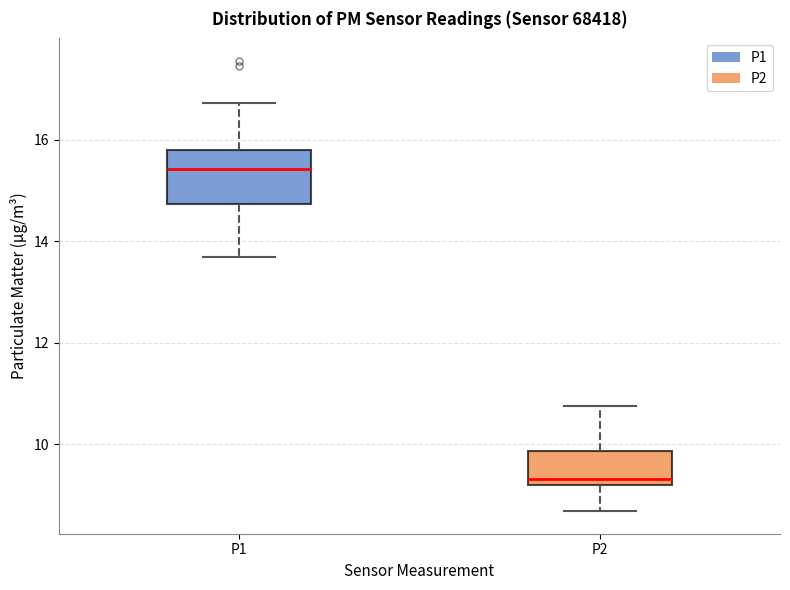

Reading left to right, read every box against the y-axis: the position of its median line, the range the box covers, and the ends of its whiskers. The values are not printed on the chart, so give them approximately, as read against the axis.

P1: median 15.4, box 14.8 to 15.8, whiskers 13.6 to 16.8
P2: median 9.4, box 9.2 to 9.8, whiskers 8.6 to 10.8